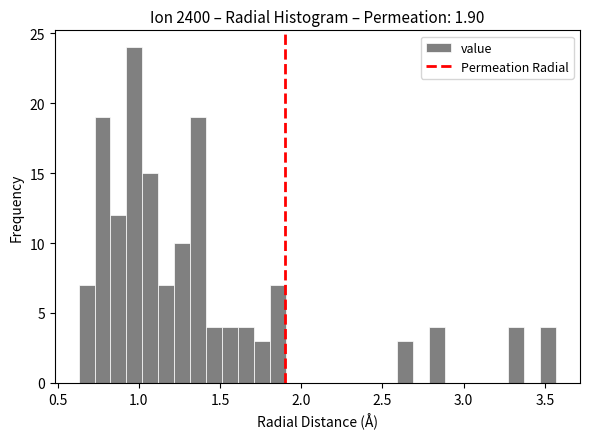

Read against the x-axis, roughly where is the centre of the tallest bar?

0.95